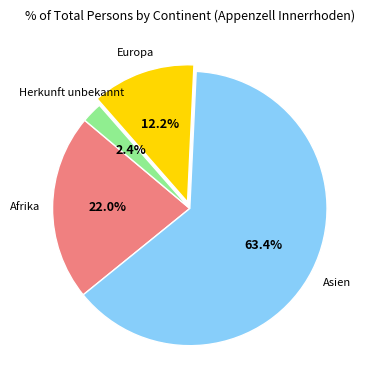

Count the number of slices in the pie.

4